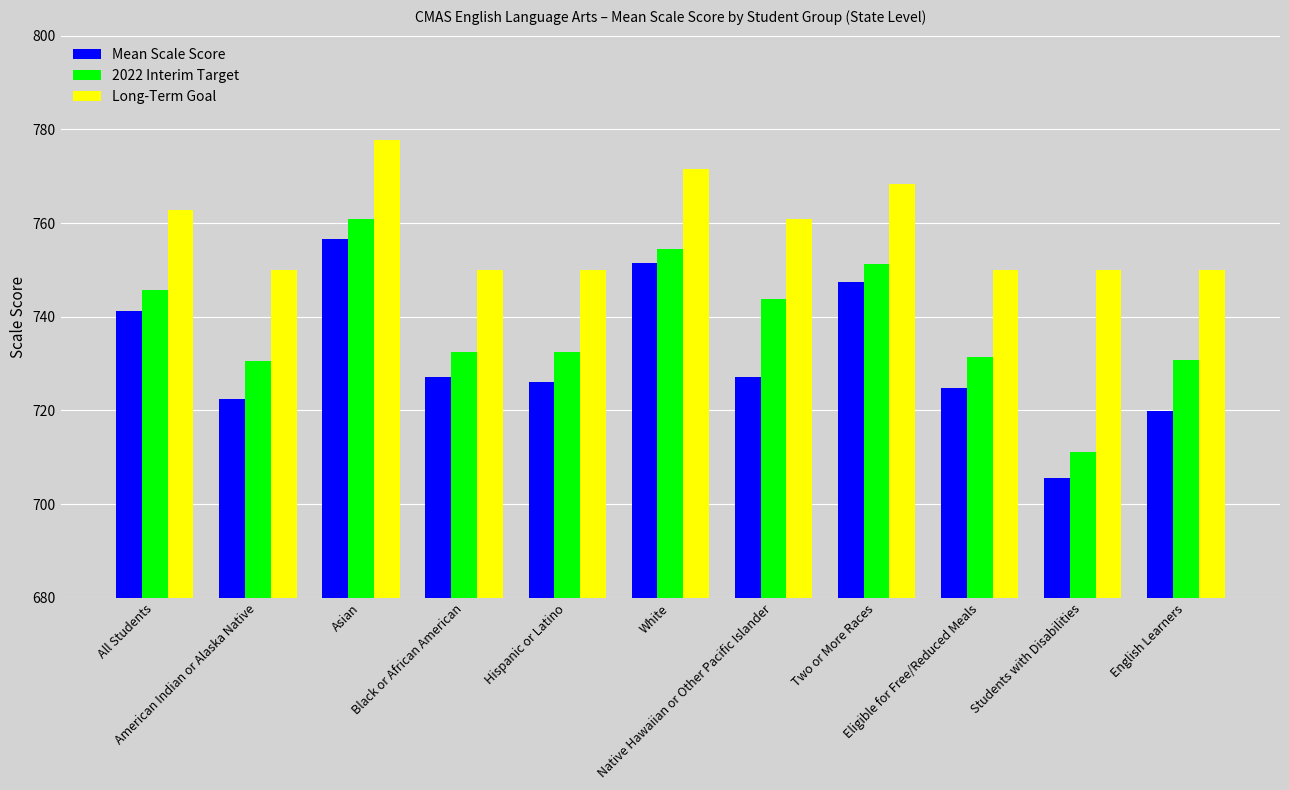

What is the difference between the 2022 Interim Target values at English Learners and Hispanic or Latino?

1.8